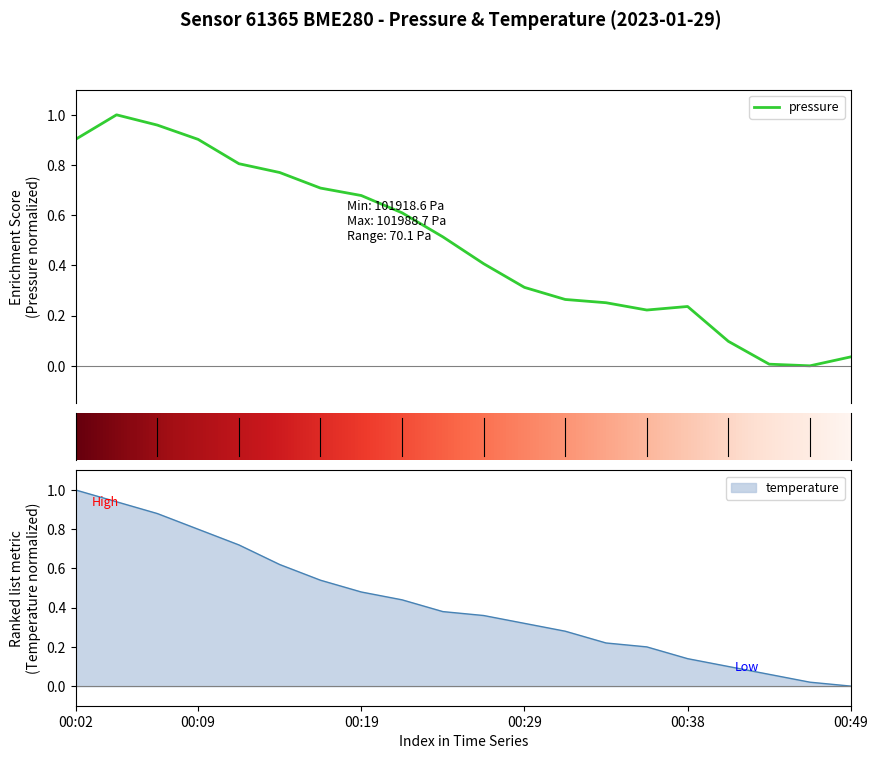

What are all the series names shown in the legend?

pressure, temperature